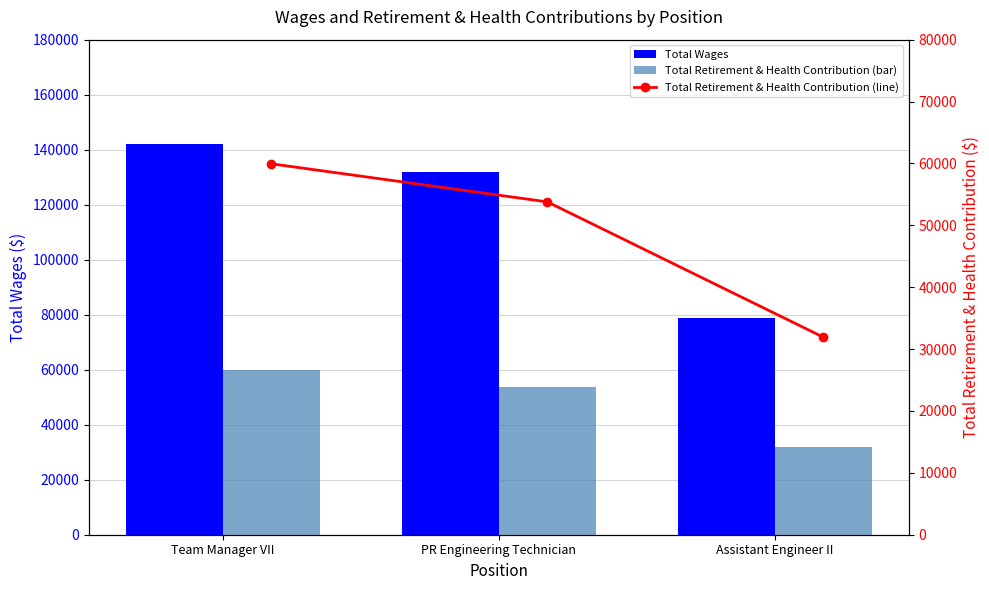

What is the highest value of the Total Wages series?

141951